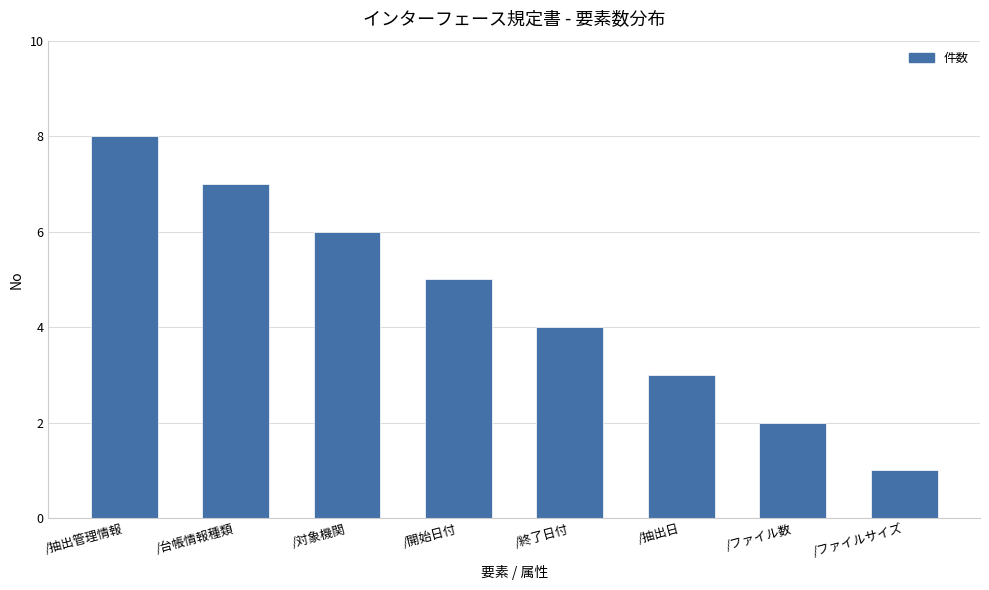

What is the difference between the maximum and minimum values?

7